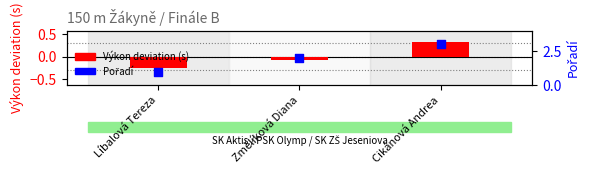

Which series has the widest spread of Y values?

Pořadí